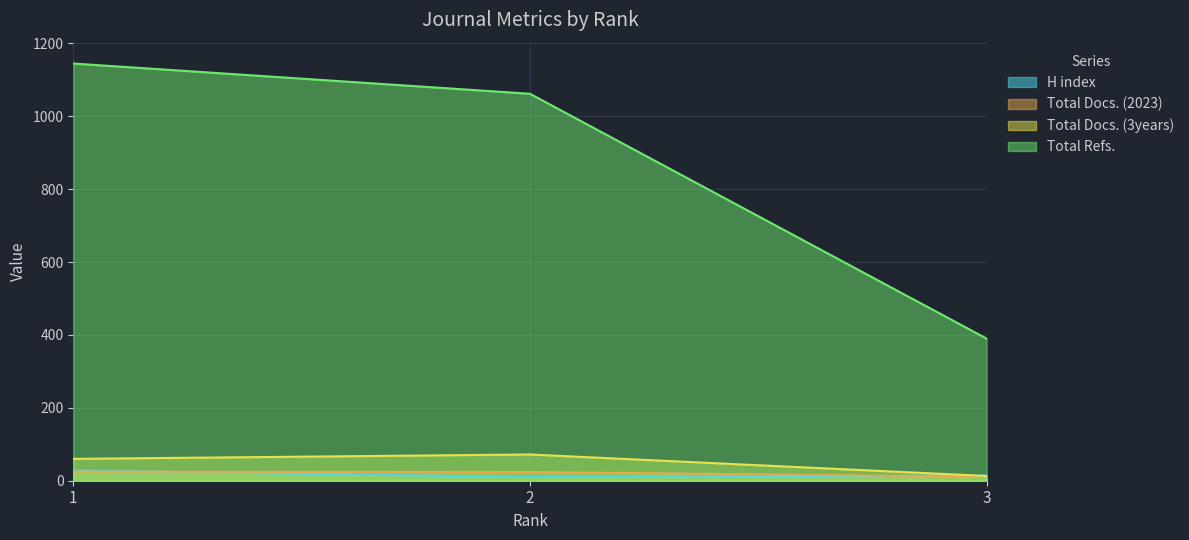

List the series in order of their peak value, lowest first.

Total Docs. (2023), H index, Total Docs. (3years), Total Refs.